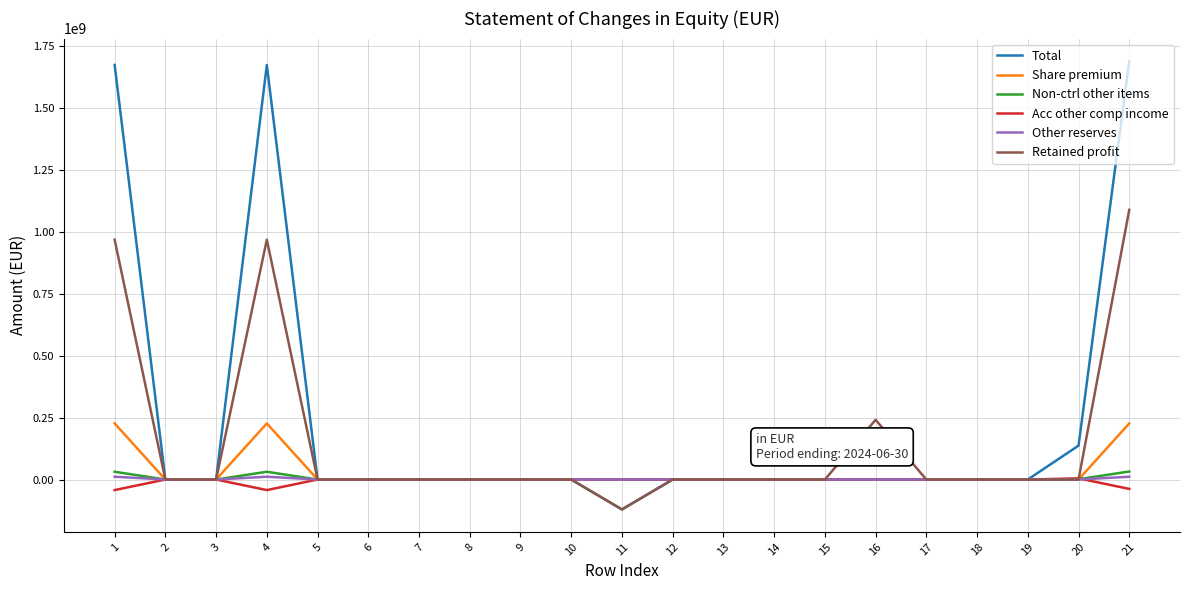

The value of Share premium at 19 is -141662062. True or false?

False